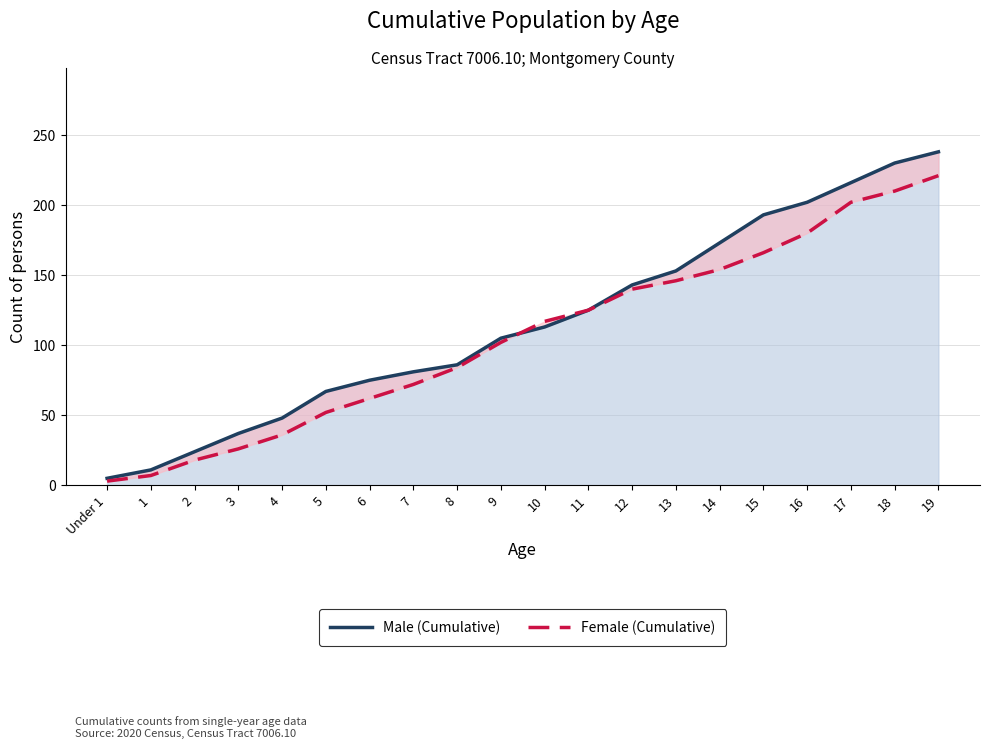

True or false: Male (Cumulative) has a value of 113 at 10.

True